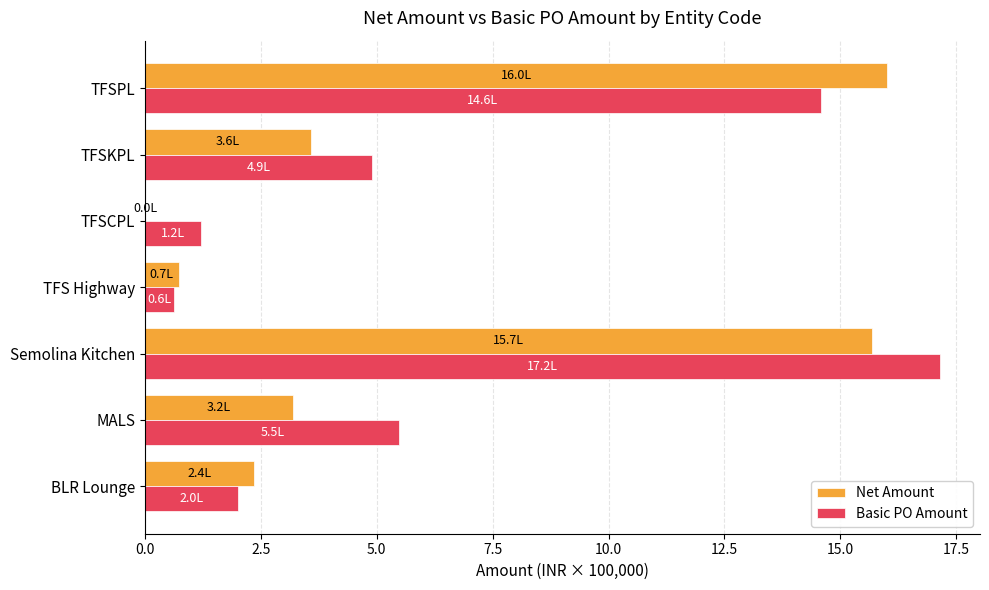

How many distinct data groups are displayed?

2